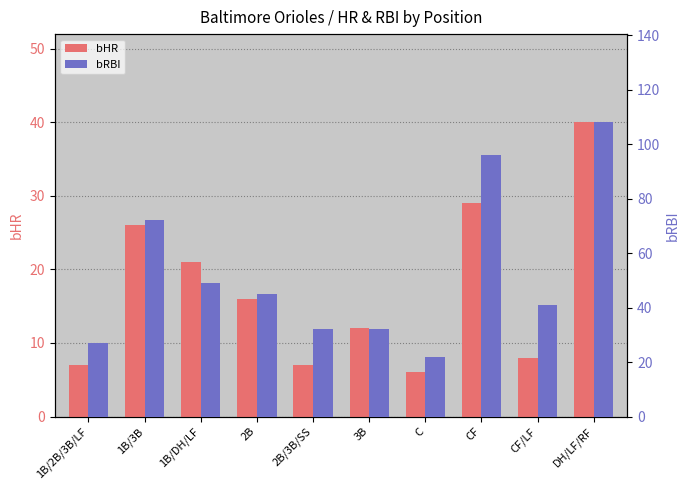

At which category is the sum across all series the highest?

DH/LF/RF